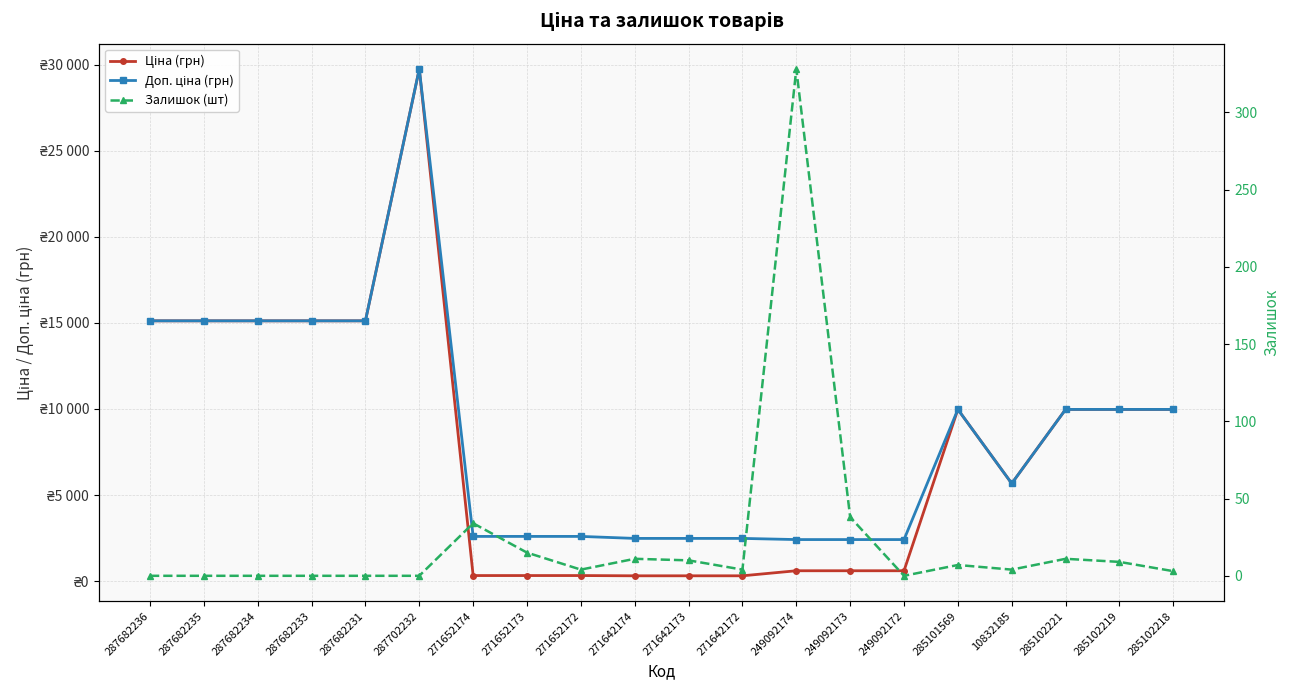

What is the difference between the highest and lowest values at 287682233?

15120.0